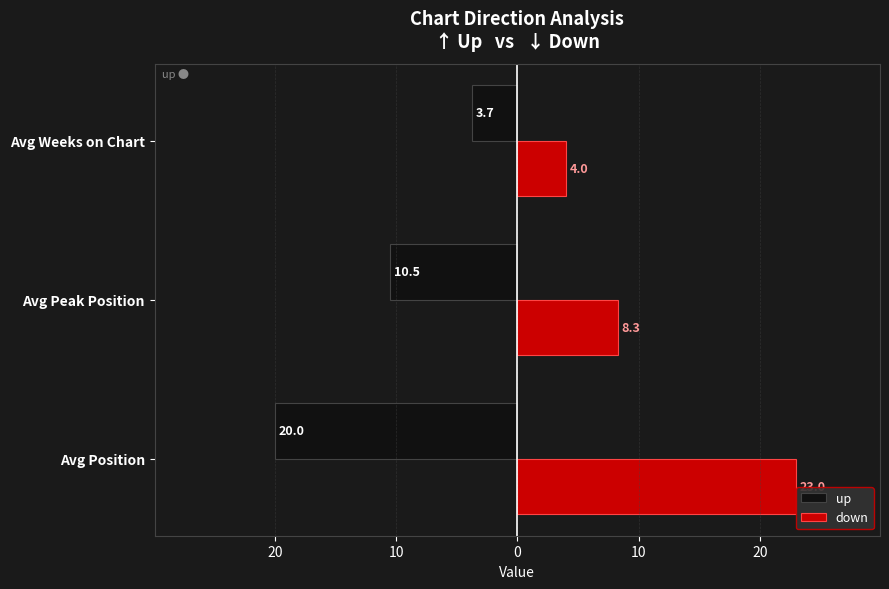

Which series has the largest total across all categories?

down